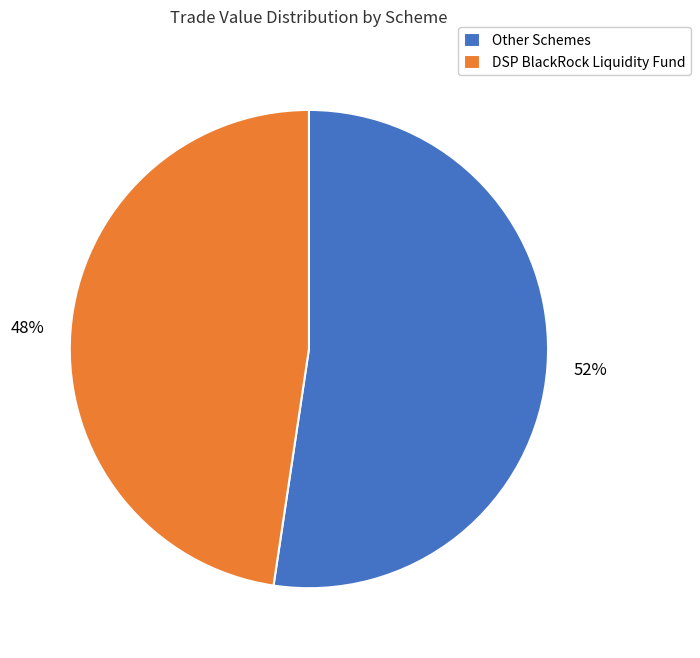

How many segments does this pie chart have?

2